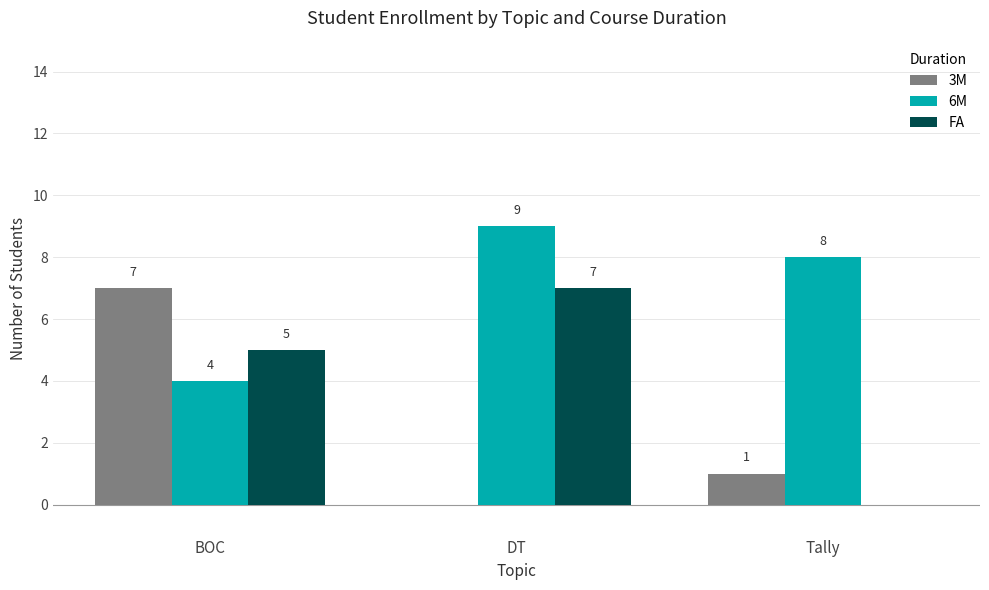

Count the number of categories in the chart.

3